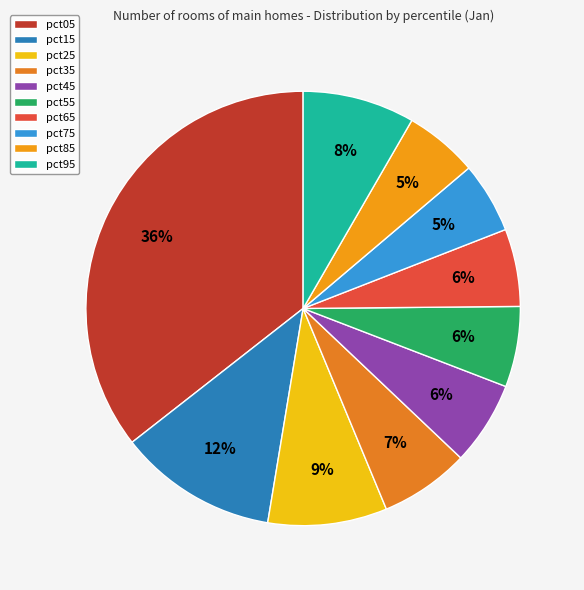

Which category has the smallest portion of the pie?

pct75